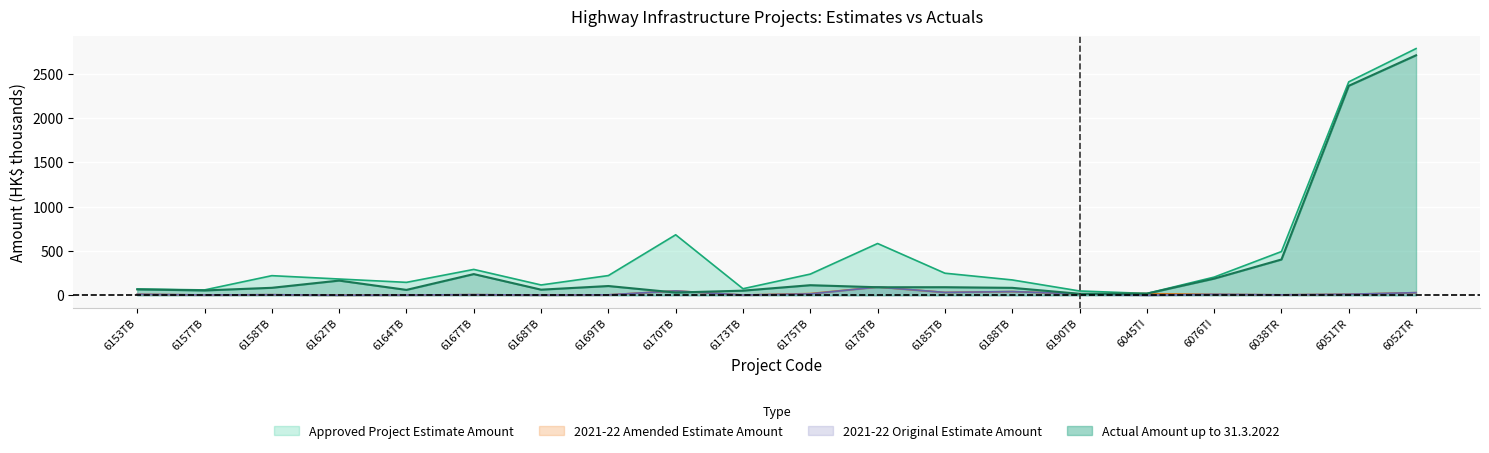

At which category is the sum across all series the highest?

6052TR